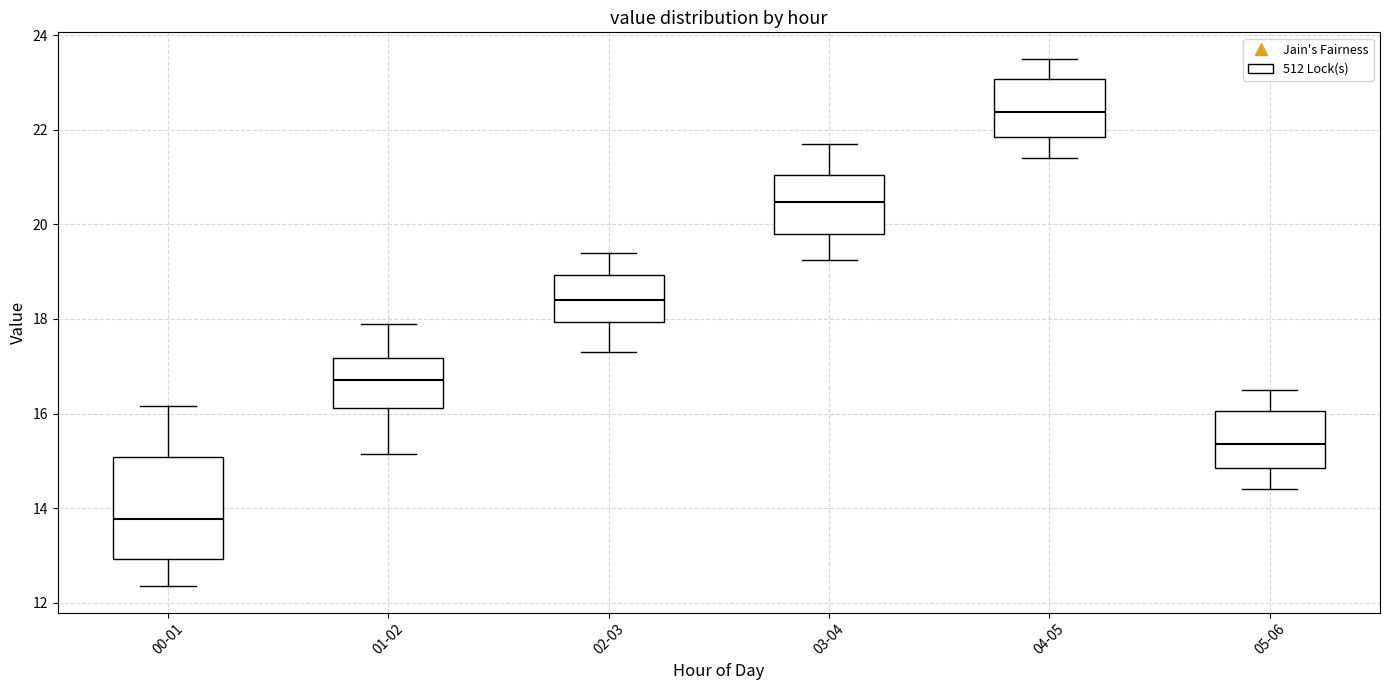

Which box is the tallest, from its lower edge to its upper edge?

00-01